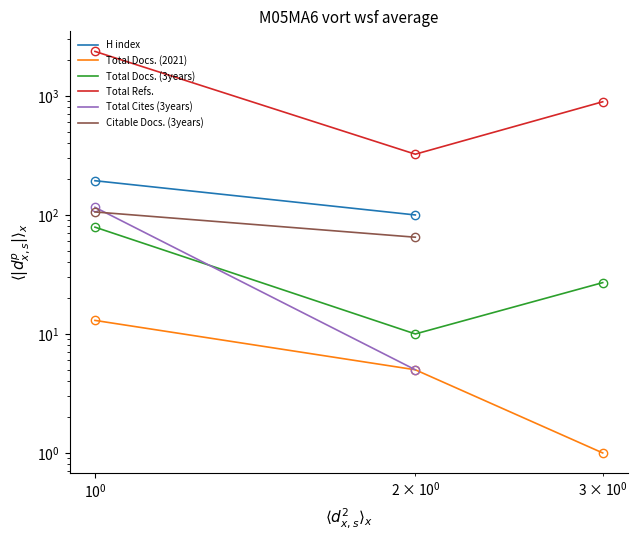

At $\mathdefault{10^{-2}}$, list the series in order from largest to smallest.

Total Refs., H index, Total Cites (3years), Citable Docs. (3years), Total Docs. (3years), Total Docs. (2021)